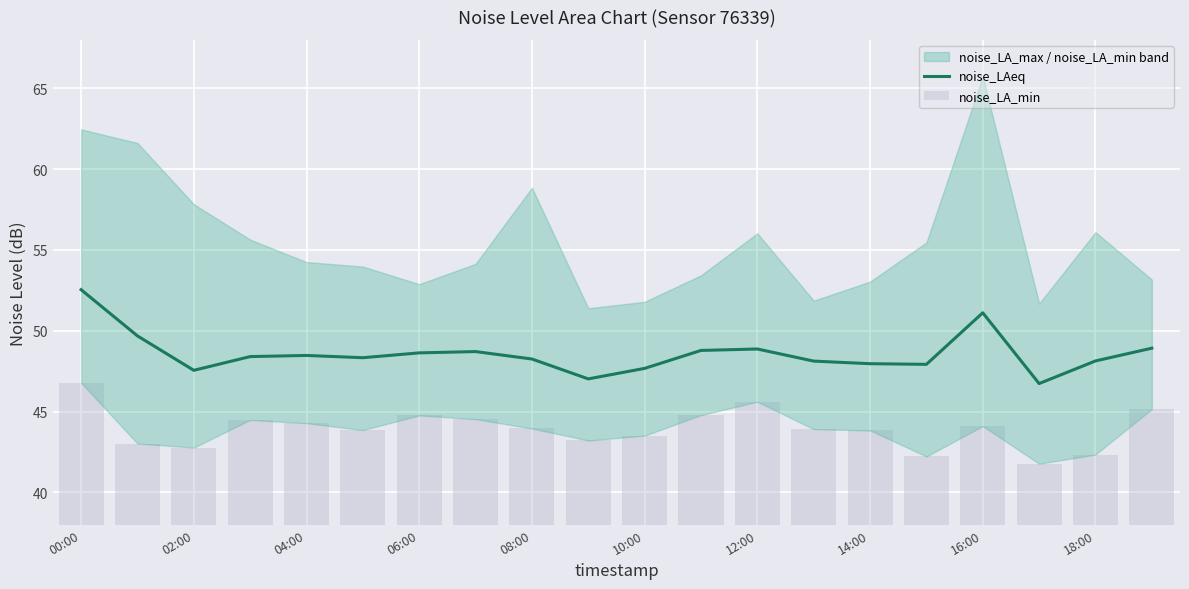

True or false: noise_LAeq has a value of 48.5 at 04:00.

True